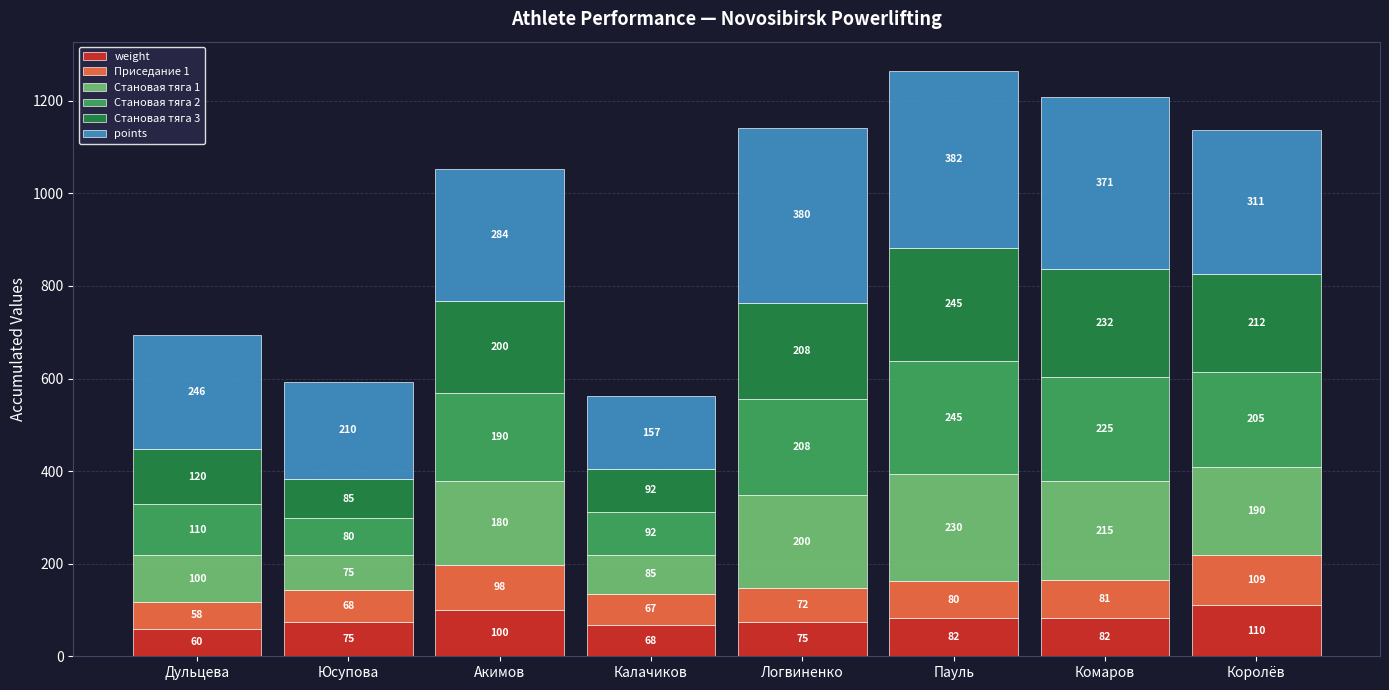

What is the minimum value for weight?

60.0